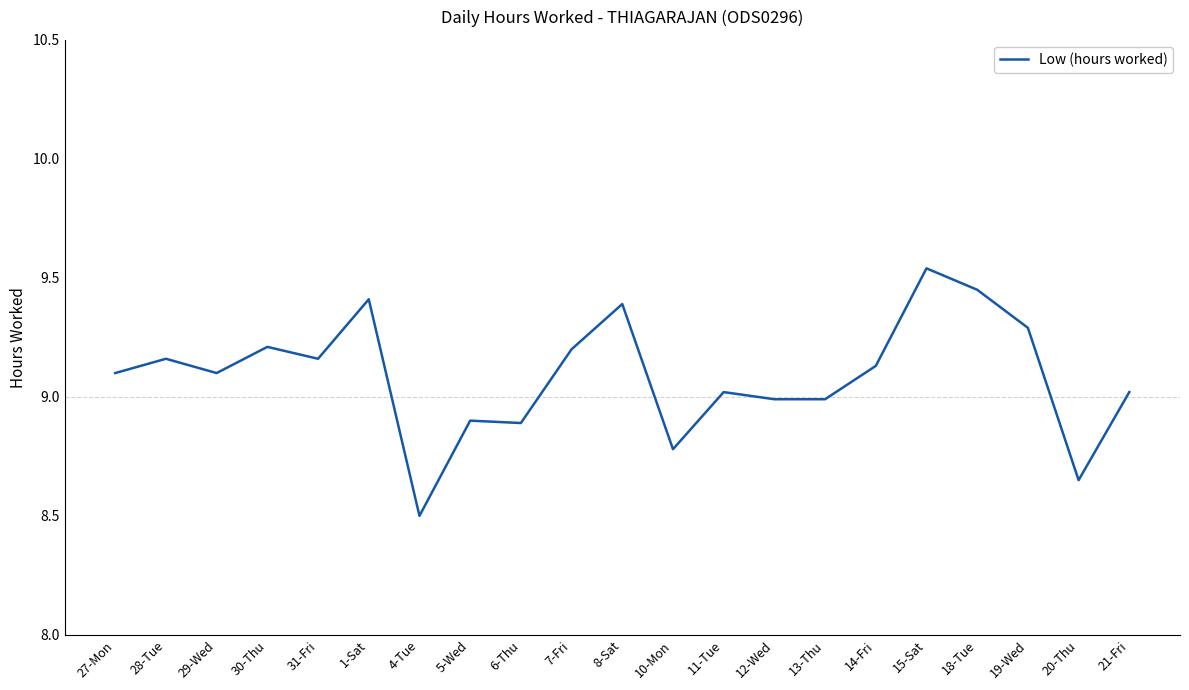

Count the number of values greater than 9.

14